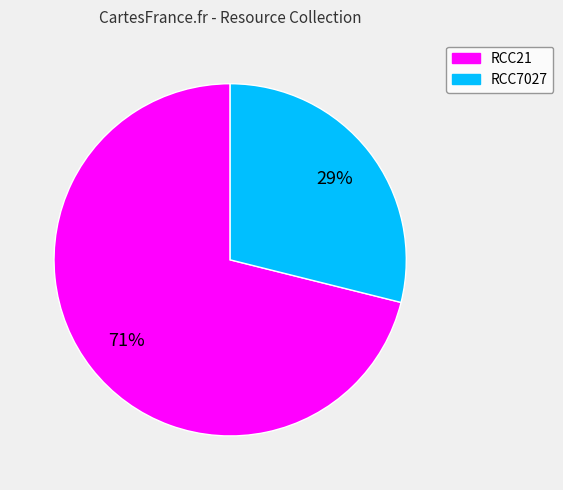

To the nearest percent, what percentage of the pie is RCC7027?

29%